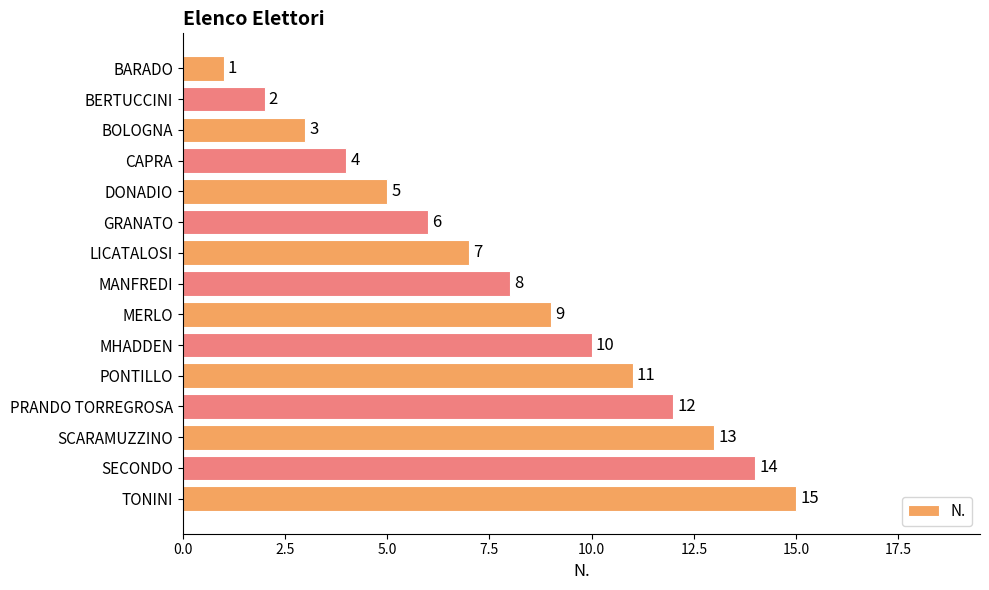

What is the change in value from BERTUCCINI to DONADIO?

+3